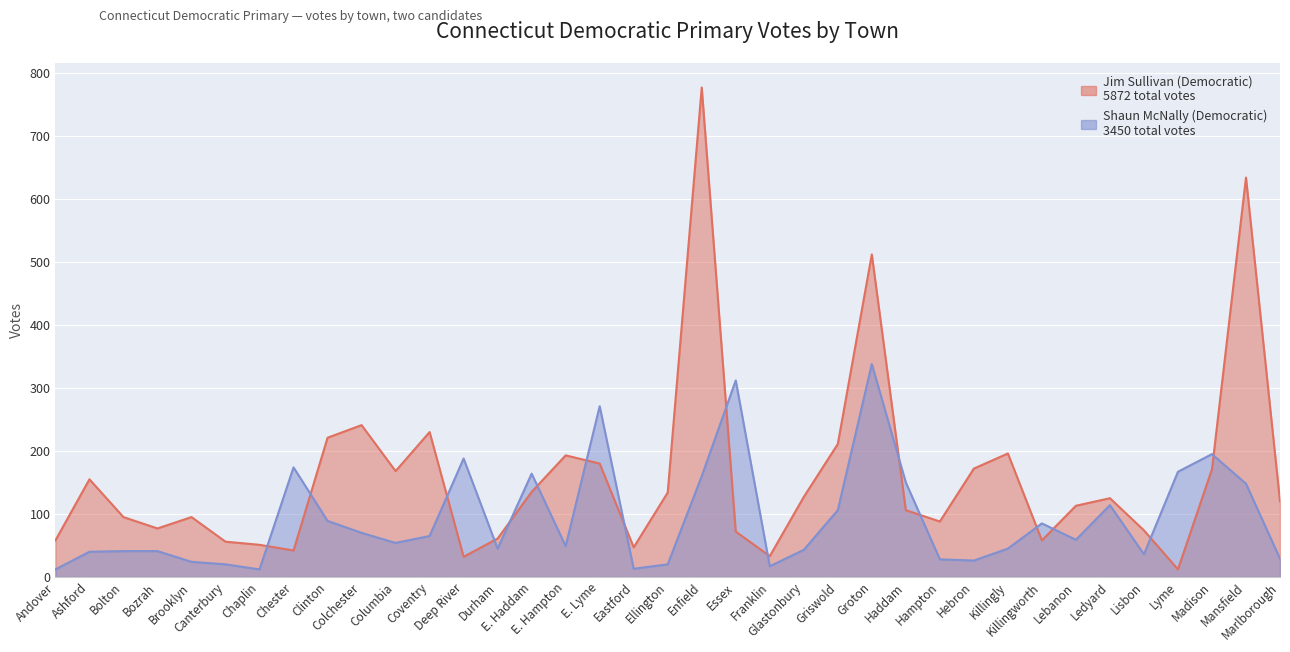

The value of Shaun McNally (Democratic) at Madison is 116. True or false?

False